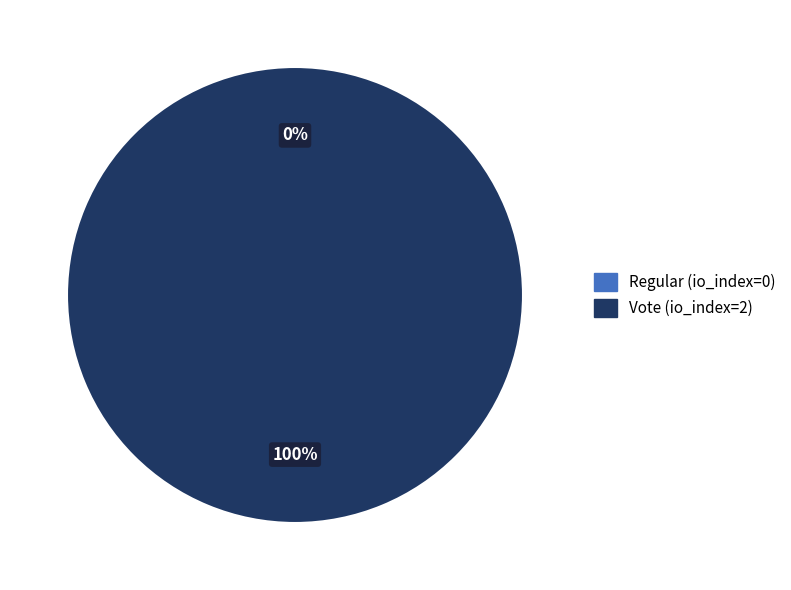

To the nearest percent, what is the combined percentage of Regular (io_index=0) and Vote (io_index=2)?

100%